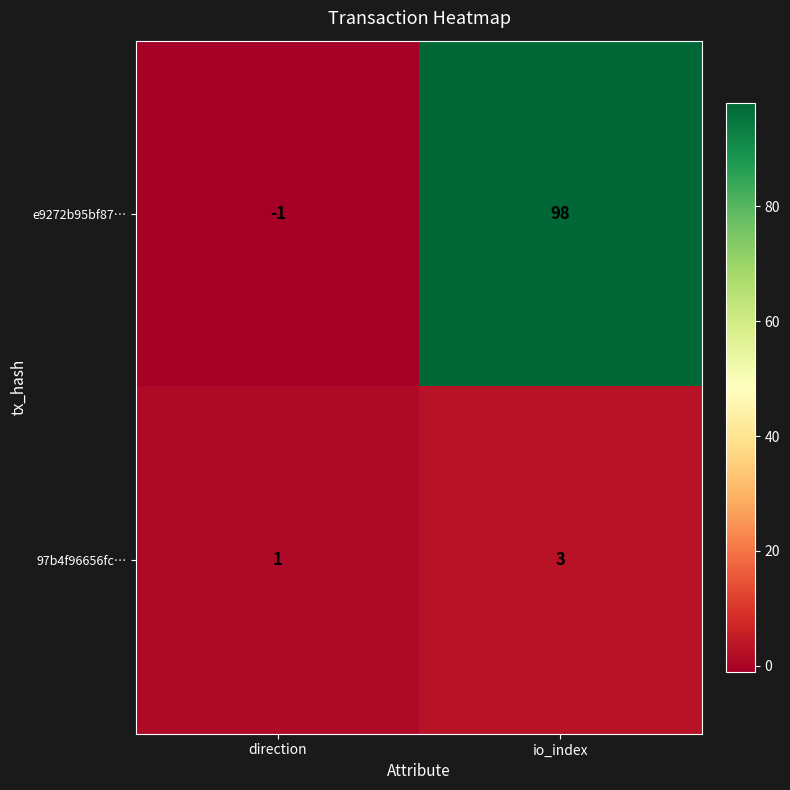

Which series has the widest spread of values?

e9272b95bf87…